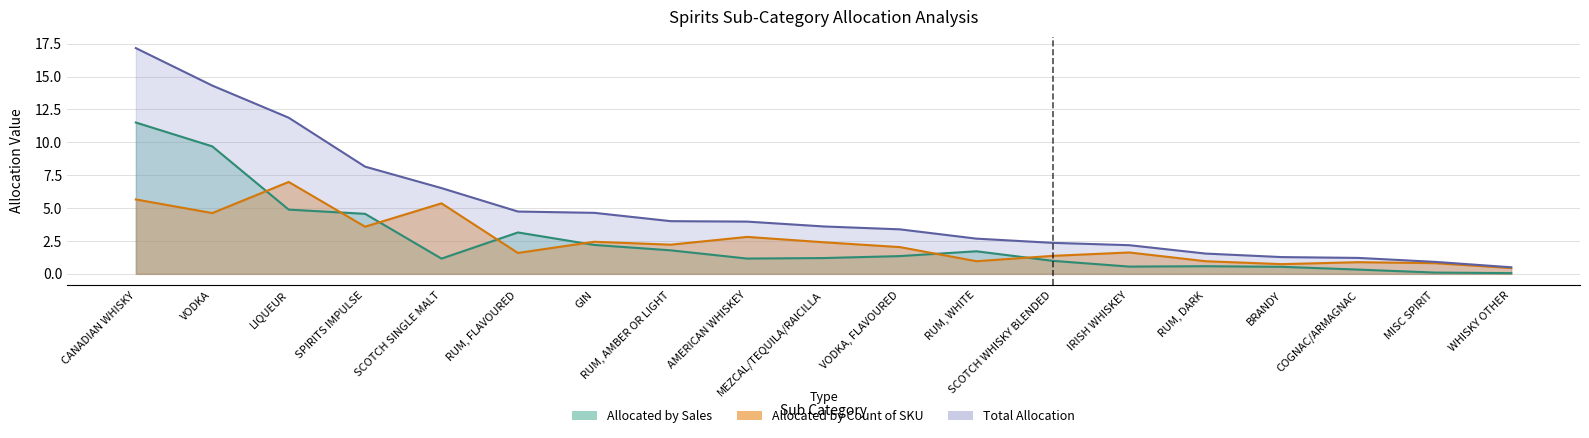

Reading right to left, what are all the values shown in this chart?

Net Sales $: WHISKY OTHER=0.1	MISC SPIRIT=0.1	COGNAC/ARMAGNAC=0.3	BRANDY=0.5	RUM, DARK=0.6	IRISH WHISKEY=0.6	SCOTCH WHISKY BLENDED=1.0	RUM, WHITE=1.7	VODKA, FLAVOURED=1.4	MEZCAL/TEQUILA/RAICILLA=1.2	AMERICAN WHISKEY=1.2	RUM, AMBER OR LIGHT=1.8	GIN=2.2	RUM, FLAVOURED=3.1	SCOTCH SINGLE MALT=1.2	SPIRITS IMPULSE=4.6	LIQUEUR=4.9	VODKA=9.7	CANADIAN WHISKY=11.5
Total Allocation: WHISKY OTHER=0.5	MISC SPIRIT=0.9	COGNAC/ARMAGNAC=1.2	BRANDY=1.3	RUM, DARK=1.5	IRISH WHISKEY=2.2	SCOTCH WHISKY BLENDED=2.4	RUM, WHITE=2.7	VODKA, FLAVOURED=3.4	MEZCAL/TEQUILA/RAICILLA=3.6	AMERICAN WHISKEY=4.0	RUM, AMBER OR LIGHT=4.0	GIN=4.6	RUM, FLAVOURED=4.7	SCOTCH SINGLE MALT=6.5	SPIRITS IMPULSE=8.1	LIQUEUR=11.9	VODKA=14.3	CANADIAN WHISKY=17.2
Allocated by Count of SKU: WHISKY OTHER=0.4	MISC SPIRIT=0.8	COGNAC/ARMAGNAC=0.9	BRANDY=0.7	RUM, DARK=1.0	IRISH WHISKEY=1.6	SCOTCH WHISKY BLENDED=1.4	RUM, WHITE=1.0	VODKA, FLAVOURED=2.0	MEZCAL/TEQUILA/RAICILLA=2.4	AMERICAN WHISKEY=2.8	RUM, AMBER OR LIGHT=2.2	GIN=2.4	RUM, FLAVOURED=1.6	SCOTCH SINGLE MALT=5.4	SPIRITS IMPULSE=3.6	LIQUEUR=7.0	VODKA=4.6	CANADIAN WHISKY=5.7